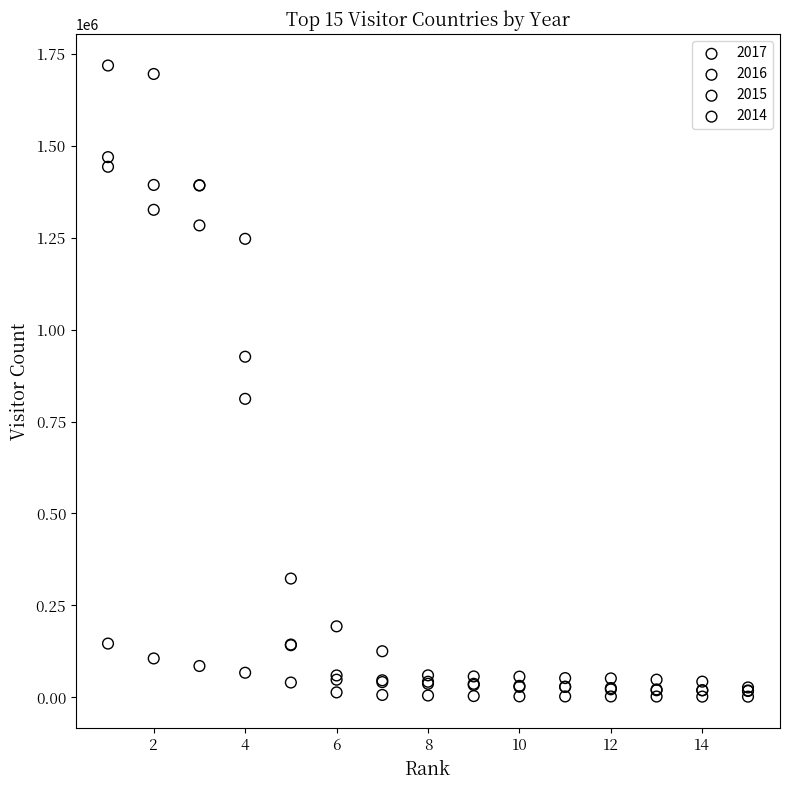

What are all the series names shown in the legend?

2017, 2016, 2015, 2014